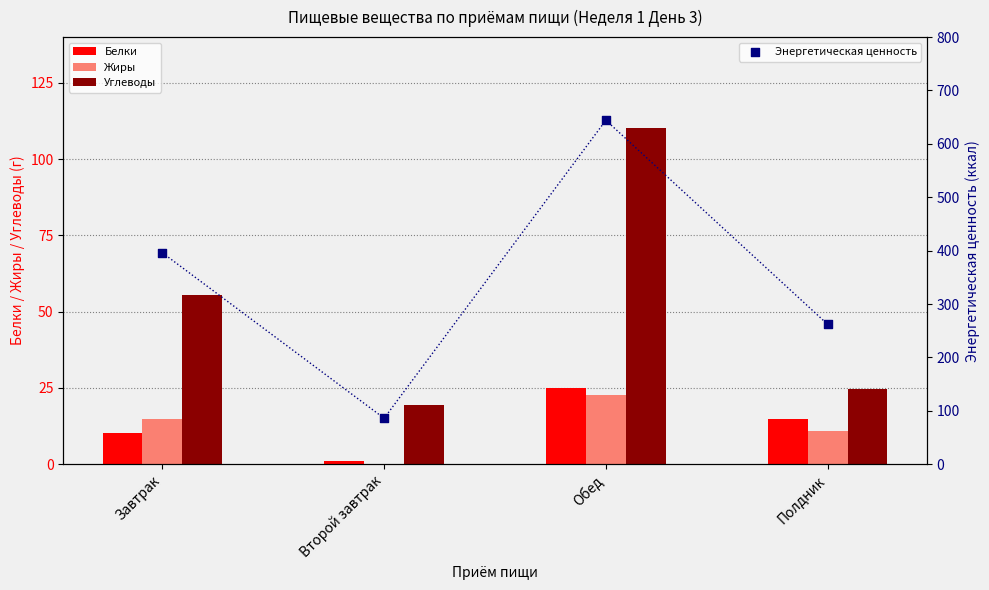

What are all the series names shown in the legend?

Белки, Жиры, Углеводы, Энергетическая ценность